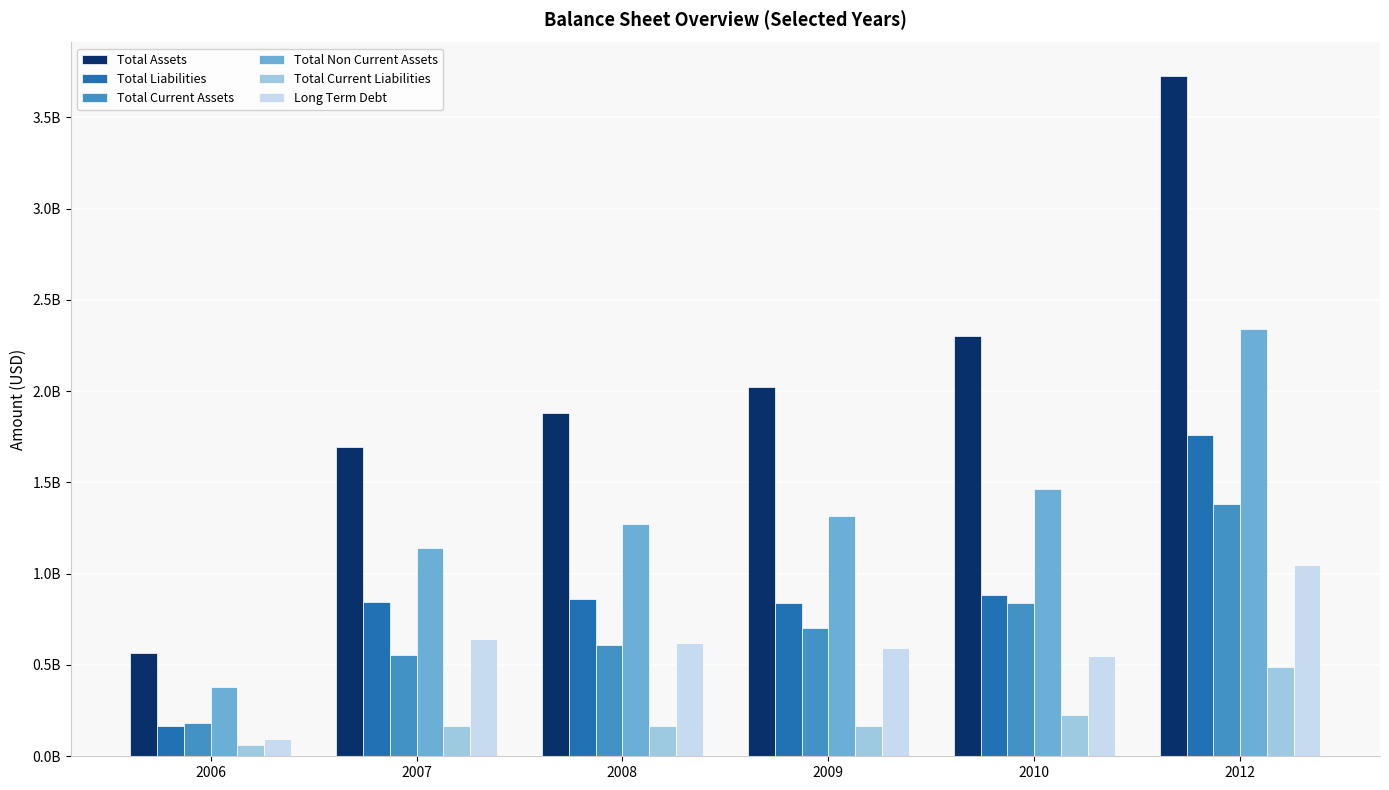

Is it true that Total Liabilities equals 861298000 at 2008?

True